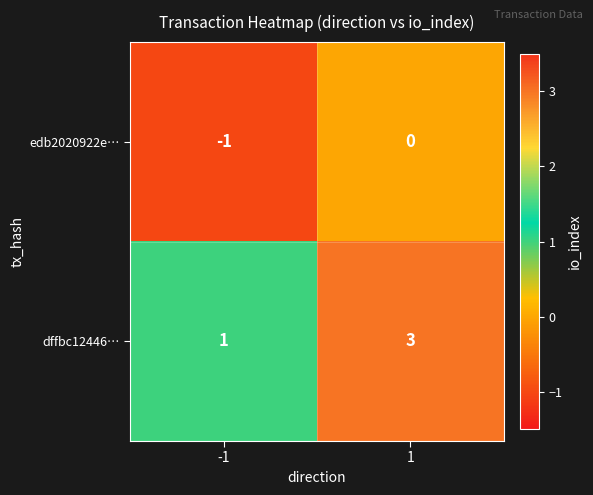

At 1, list the series in order from smallest to largest.

edb2020922e…, dffbc12446…